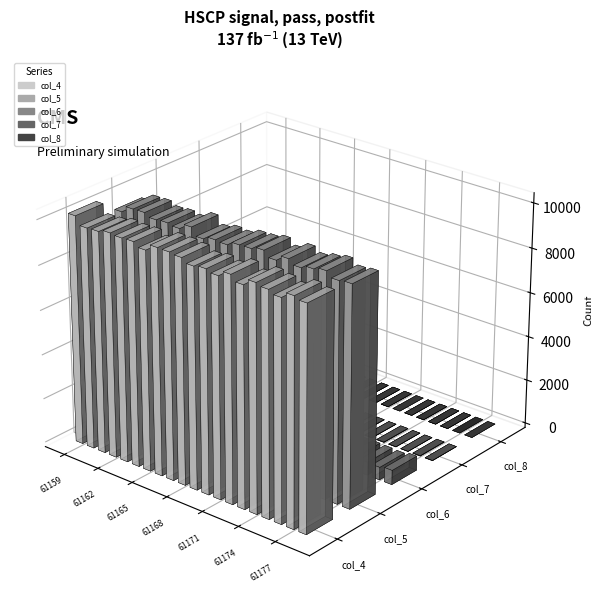

What is the difference between the highest and lowest values at 61173?

9957